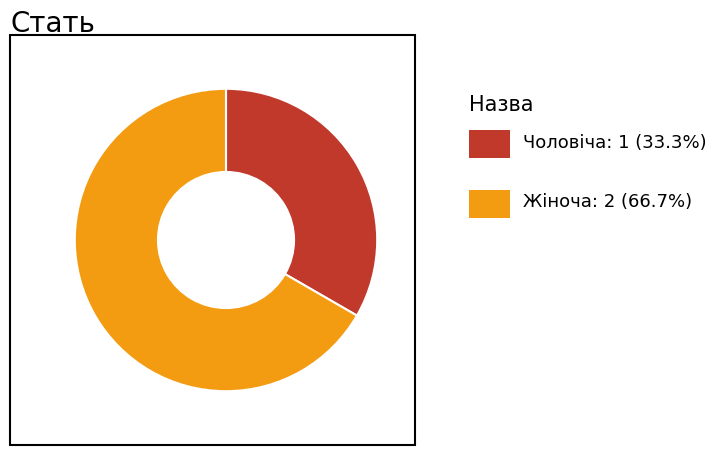

Is there a majority slice in this chart?

Yes